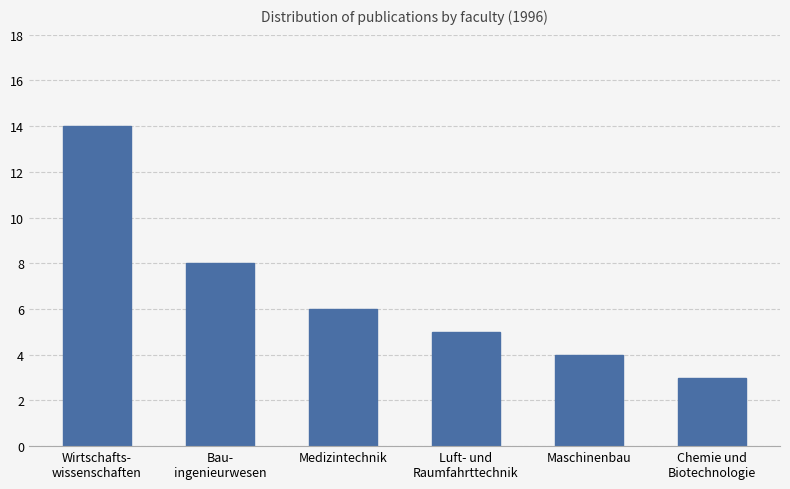

What is the difference between the values at Luft- und
Raumfahrttechnik and Maschinenbau?

1